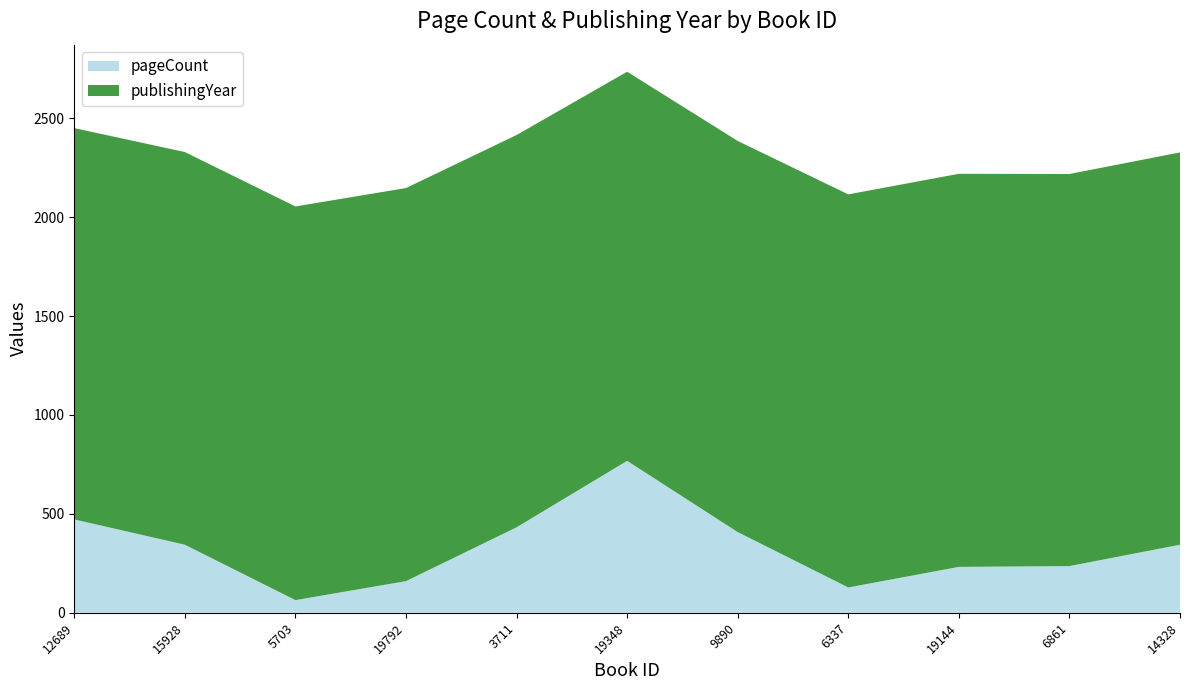

Reading left to right, extract all data points from this chart.

pageCount: 12689=472	15928=344	5703=64	19792=160	3711=432	19348=768	9890=408	6337=128	19144=232	6861=236	14328=344
publishingYear: 12689=1978	15928=1985	5703=1990	19792=1987	3711=1983	19348=1967	9890=1977	6337=1987	19144=1987	6861=1982	14328=1983